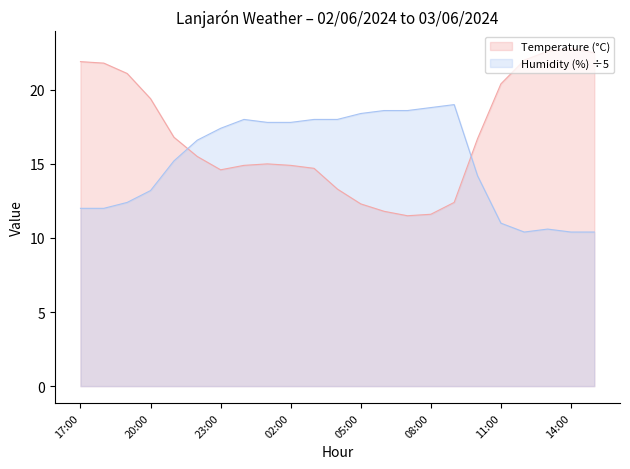

What is the difference between the Temperature (°C) values at 17:00 and 05:00?

9.6